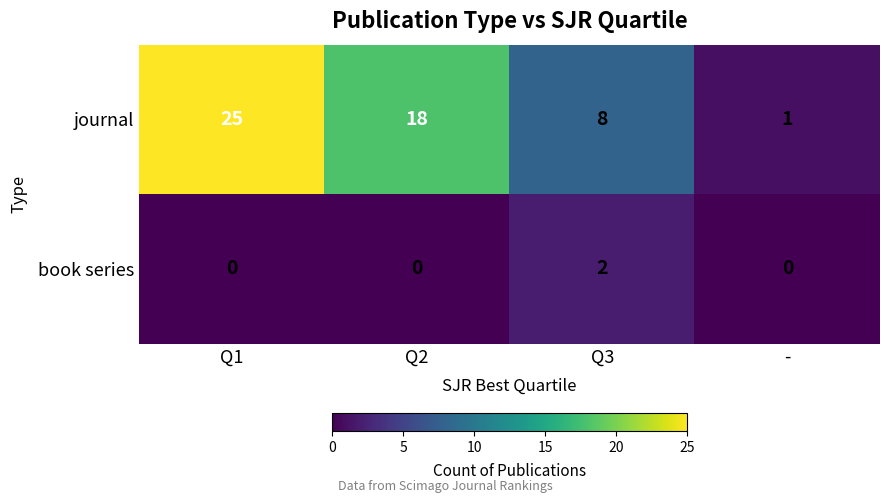

At which category is the sum across all series the highest?

Q1